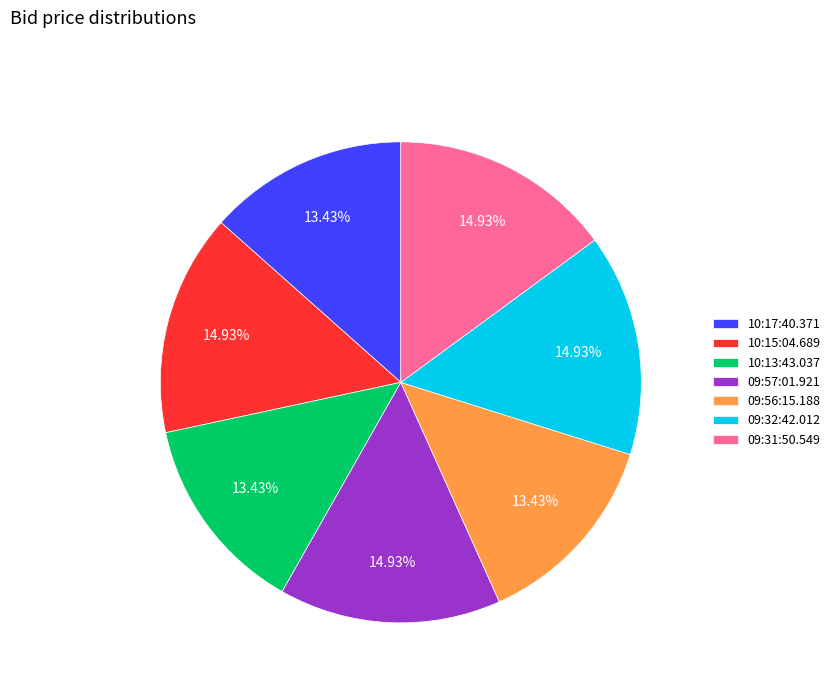

To the nearest percent, what is the combined percentage of 10:17:40.371 and 09:57:01.921?

28%